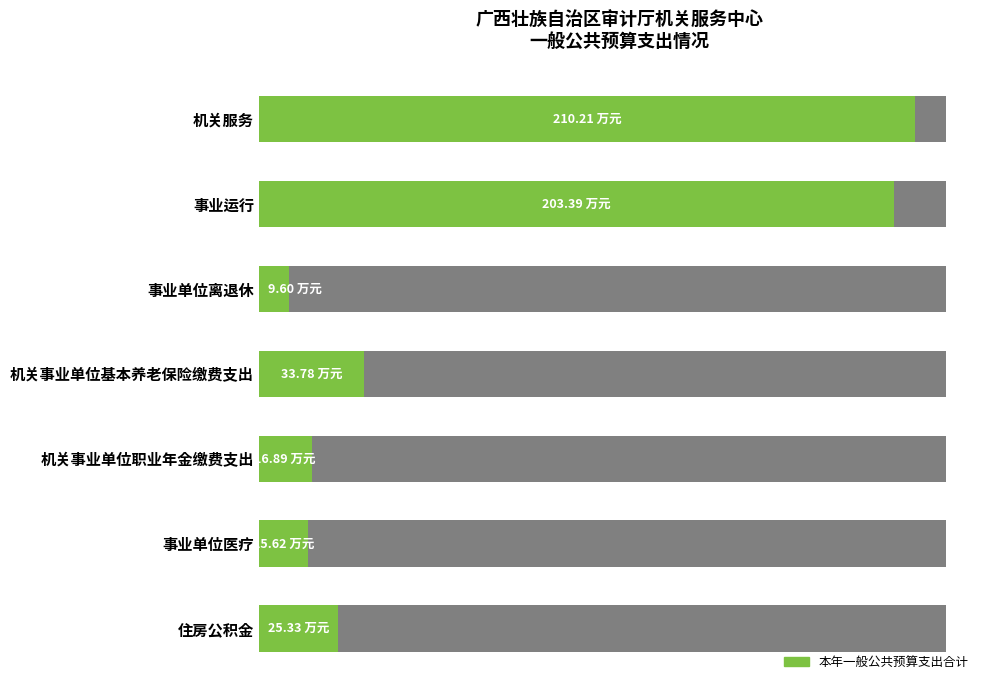

How many data points are above 25?

4